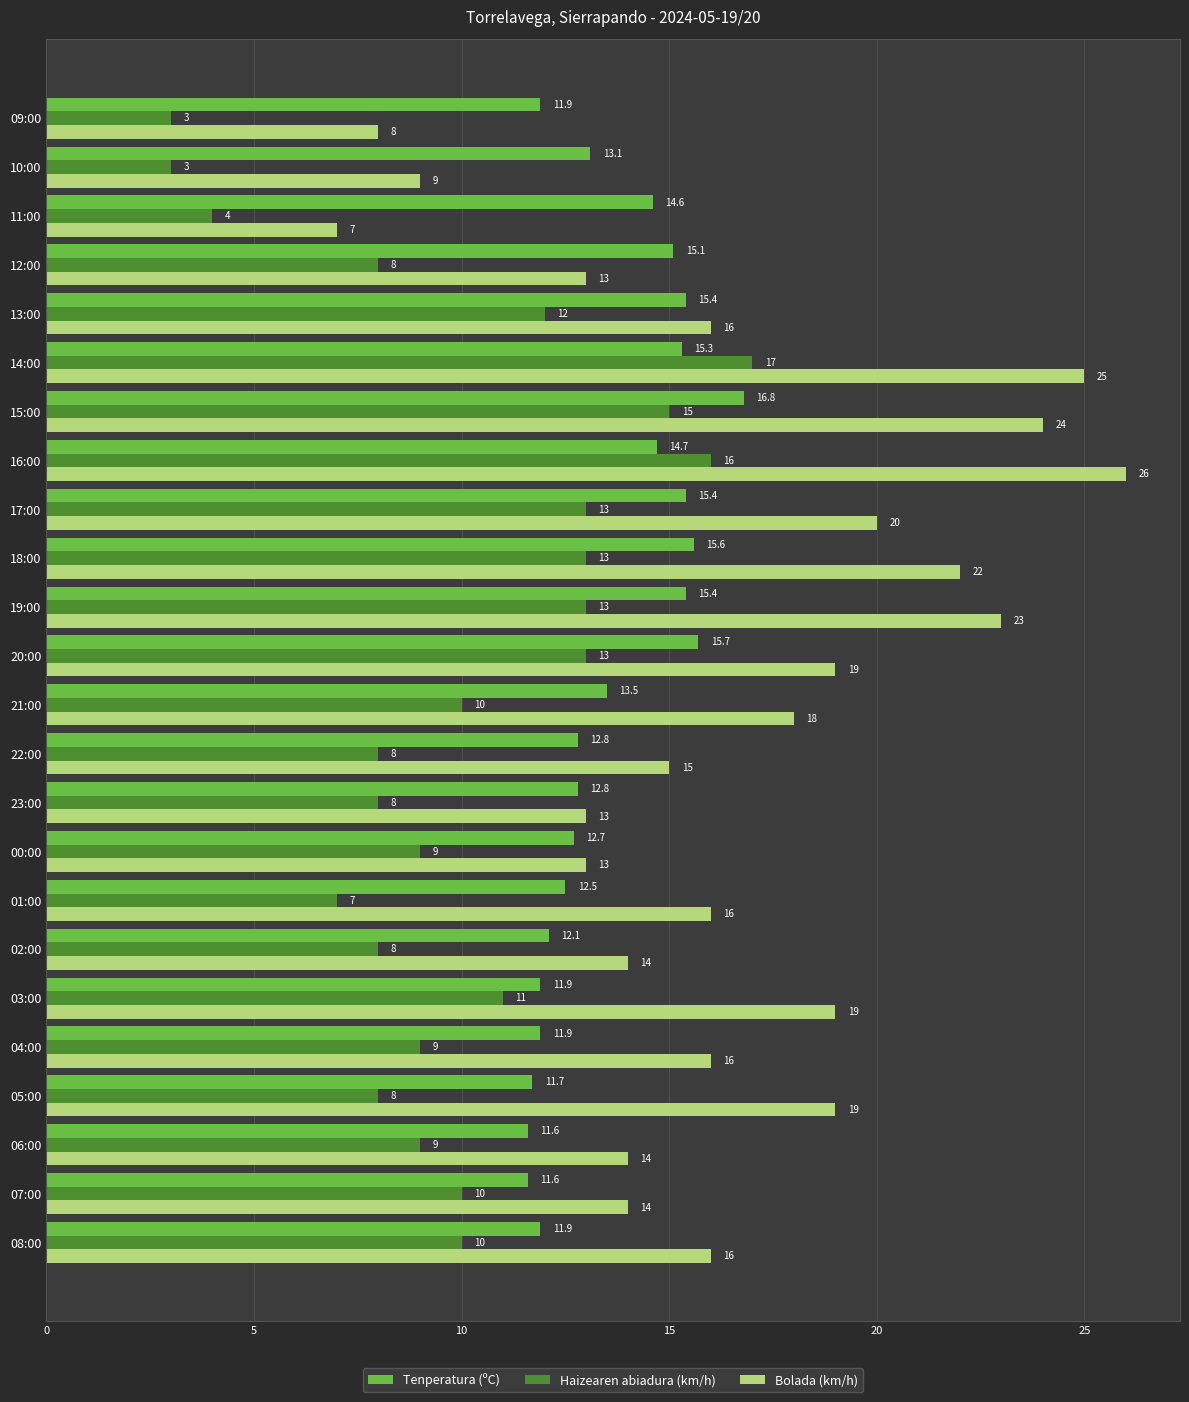

Rank the series by their average value, from highest to lowest.

Bolada (km/h), Tenperatura (ºC), Haizearen abiadura (km/h)